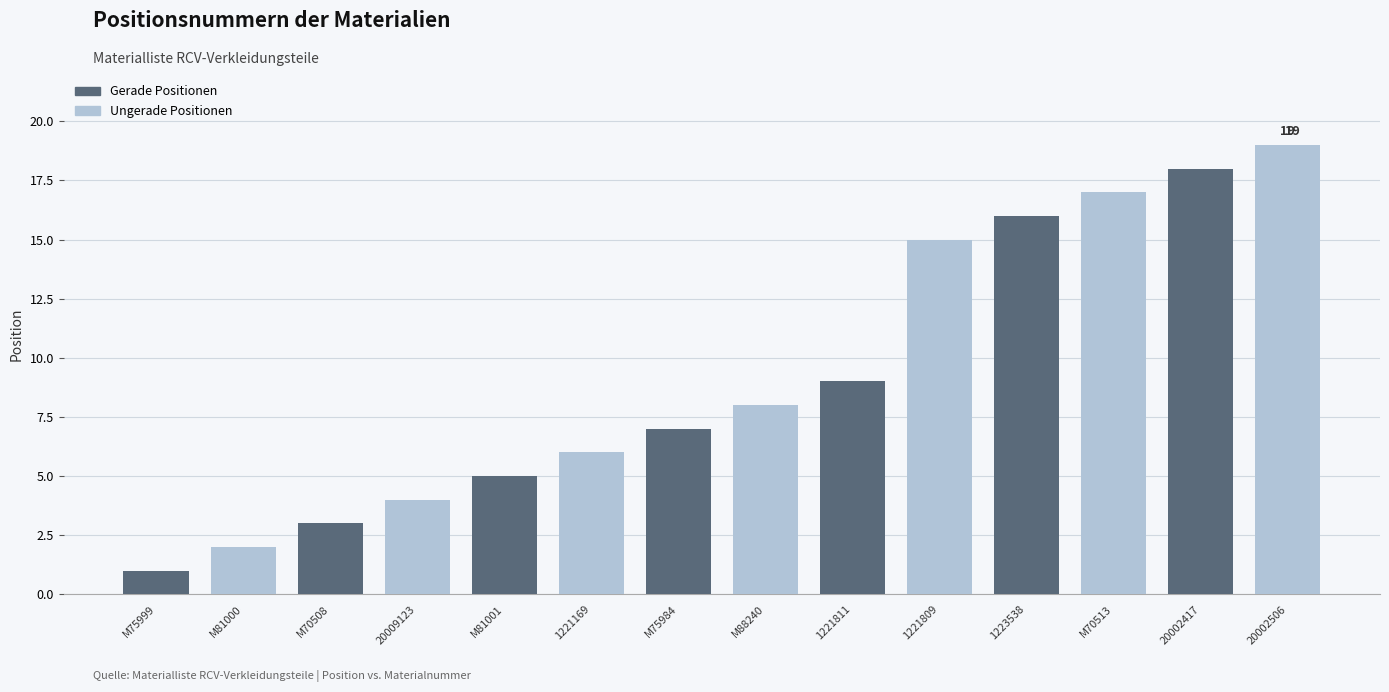

Rank the series by their average value, from highest to lowest.

Ungerade Positionen, Gerade Positionen